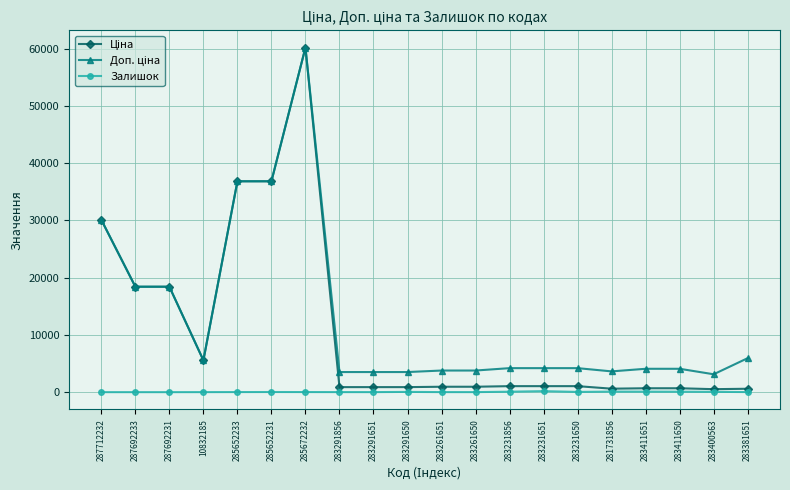

Count the number of categories in the chart.

20